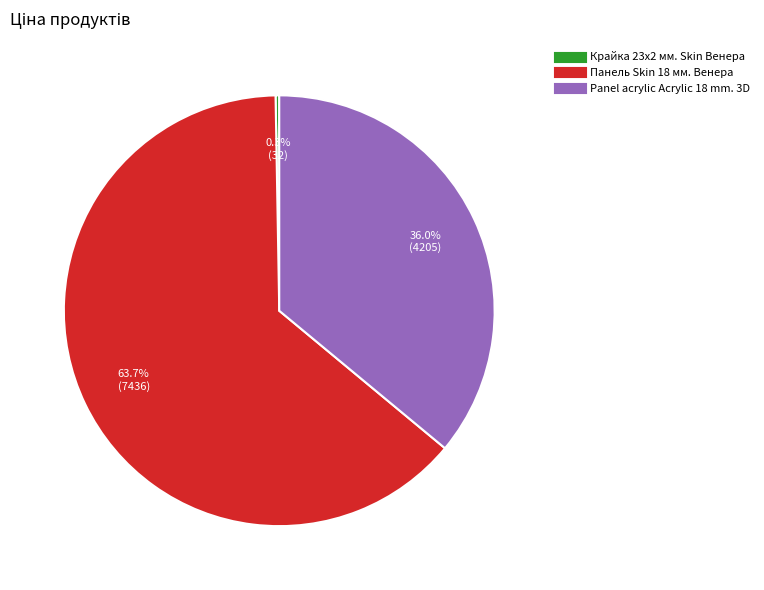

To the nearest percent, what portion does Panel acrylic Acrylic 18 mm. 3D represent?

36%